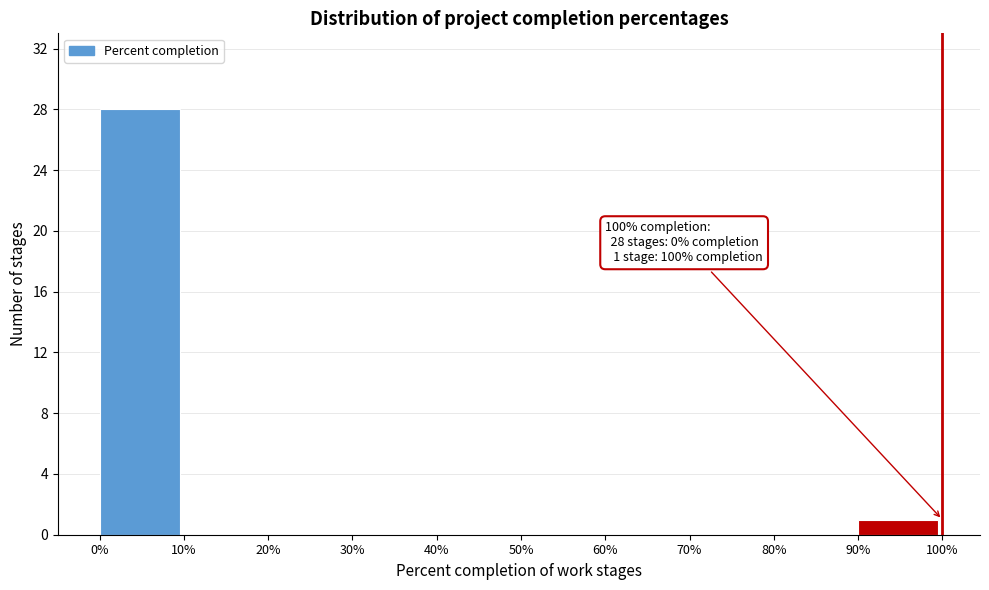

Over which range of the x-axis is the bar tallest?

0% to 10%